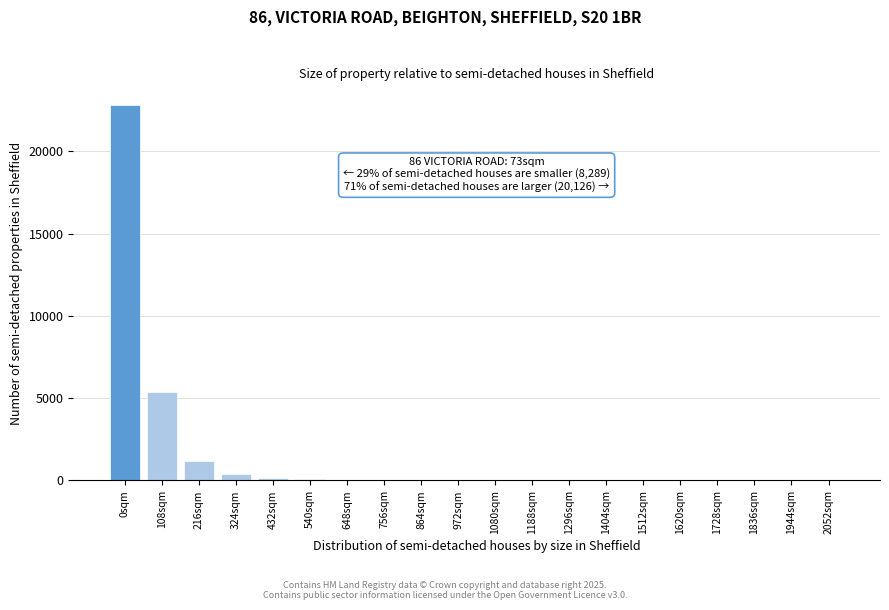

True or false: the data shows 4 at 1512sqm.

True